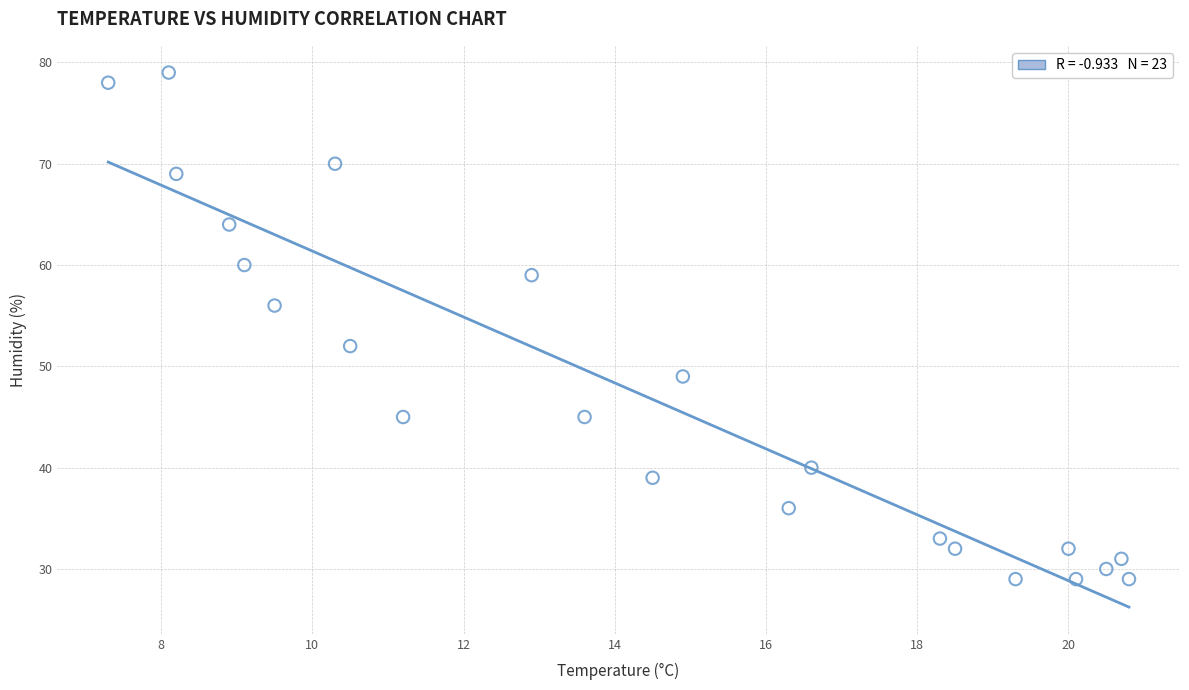

What is the range of Y values (max minus min)?

50